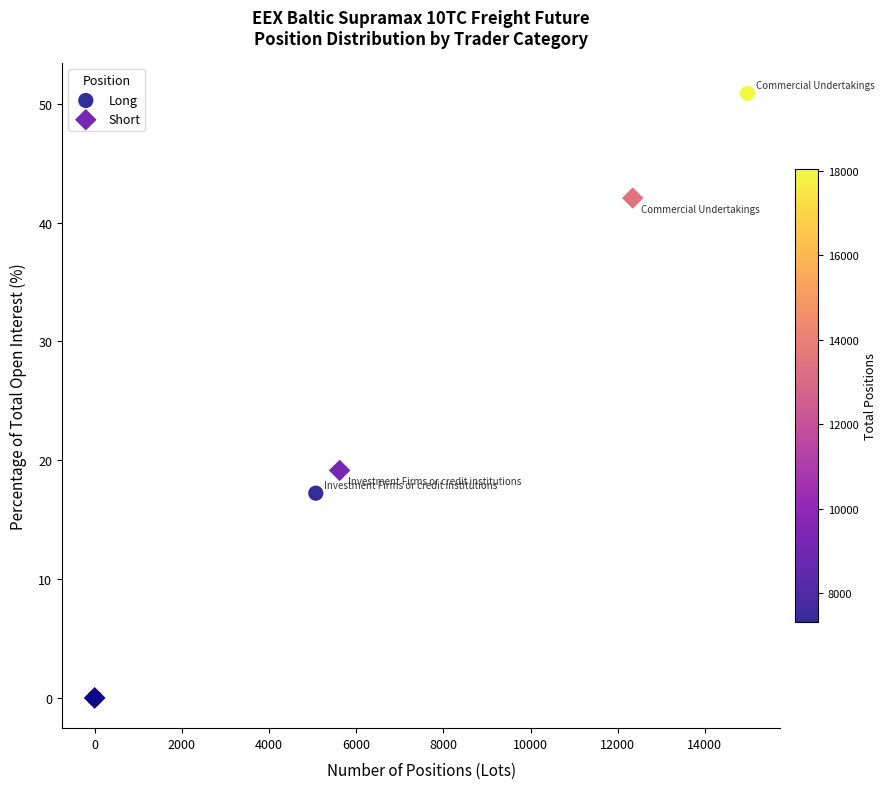

Which series contains the highest Y value?

Long